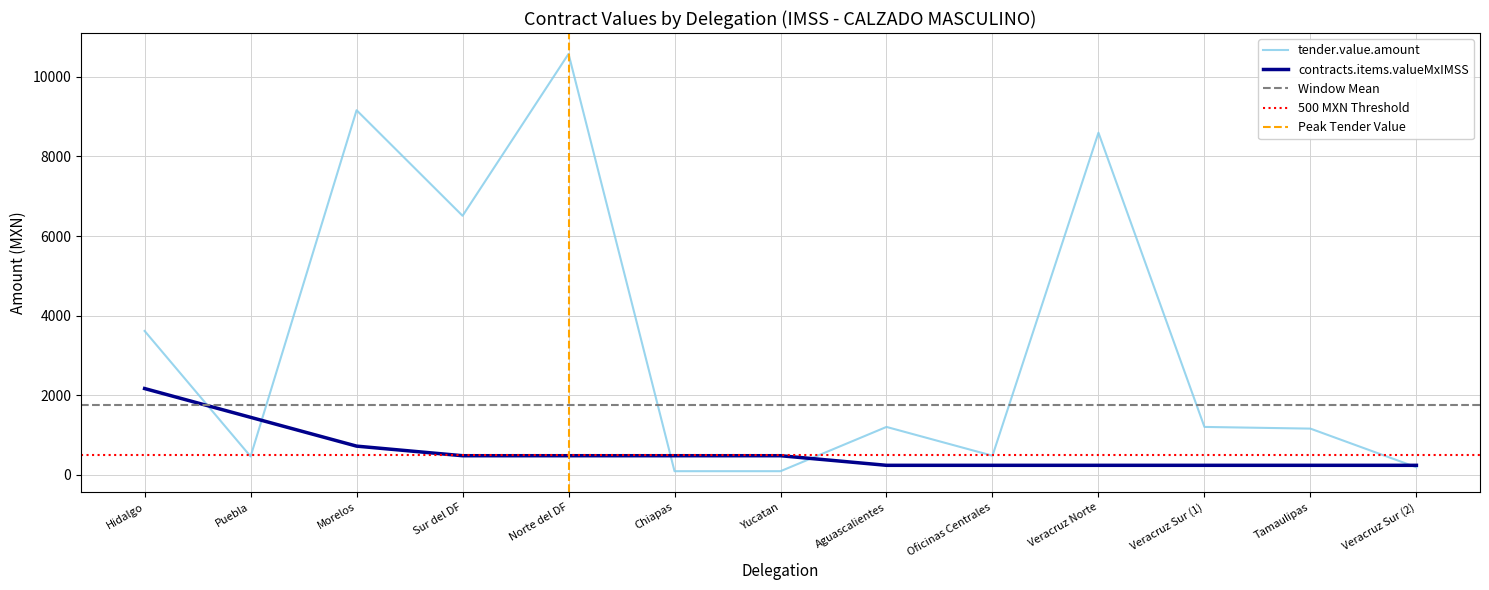

How many data points does each series have?

13